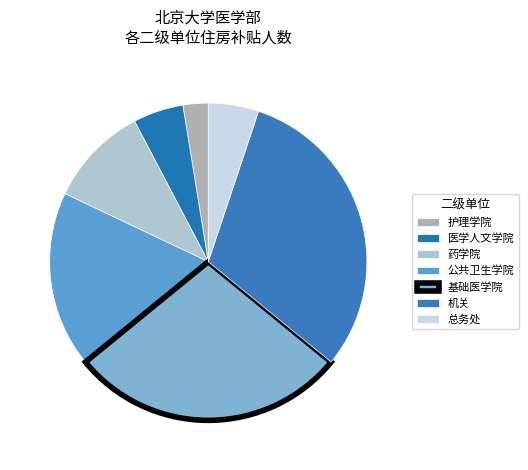

The 机关 slice represents 31% of the pie. True or false?

True